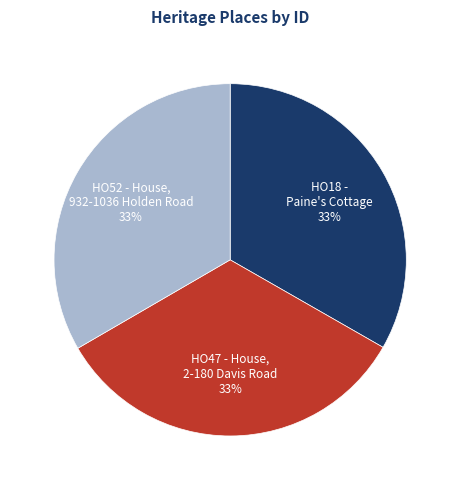

Count the number of slices in the pie.

3